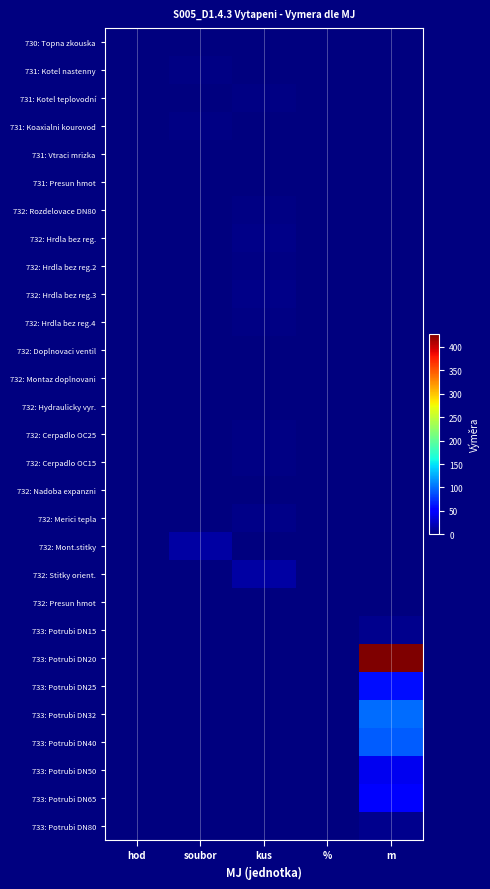

Which has a higher value, hod or m?

hod